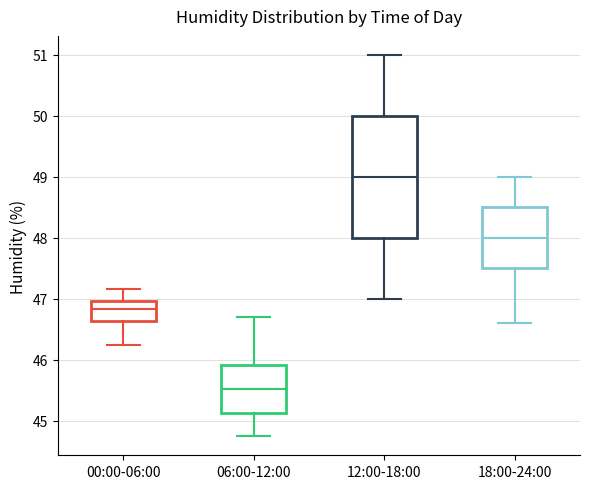

Where does the median line of the box for 12:00-18:00 sit on the y-axis? The values are not printed on the chart, so give them approximately, as read against the axis.

49.0